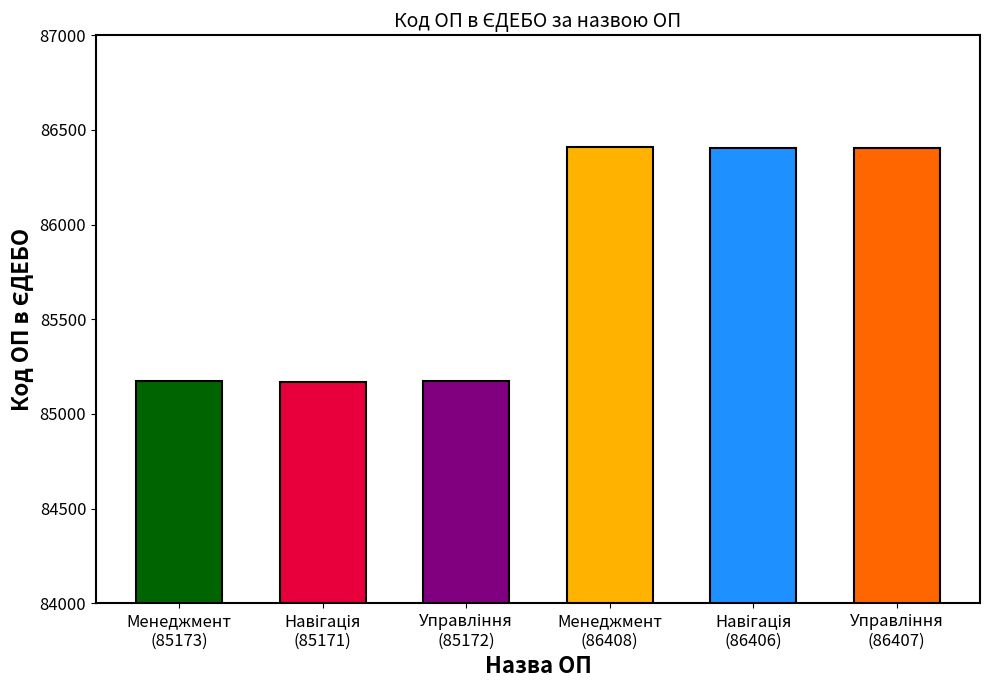

At which category does the chart reach its peak across all series?

Менеджмент (86408)